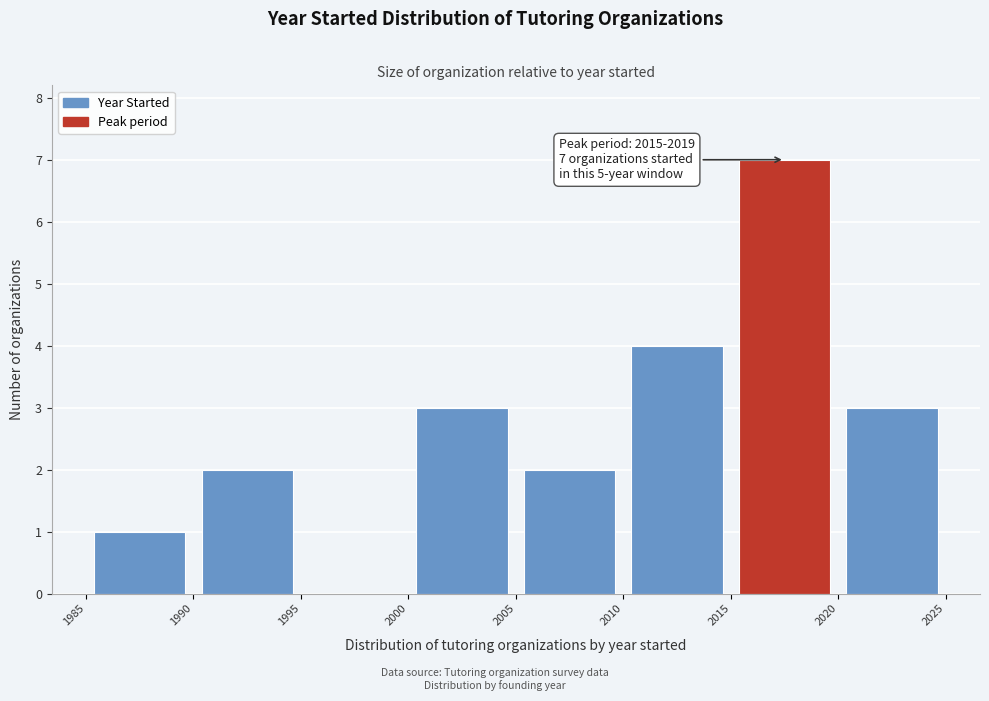

Which range on the x-axis has the tallest bar?

2015 to 2020